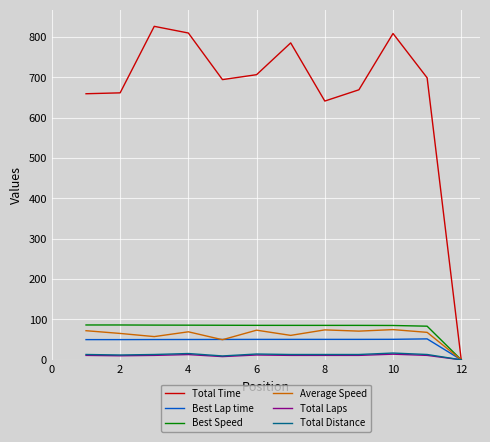

Which series has the largest total across all categories?

Total Time